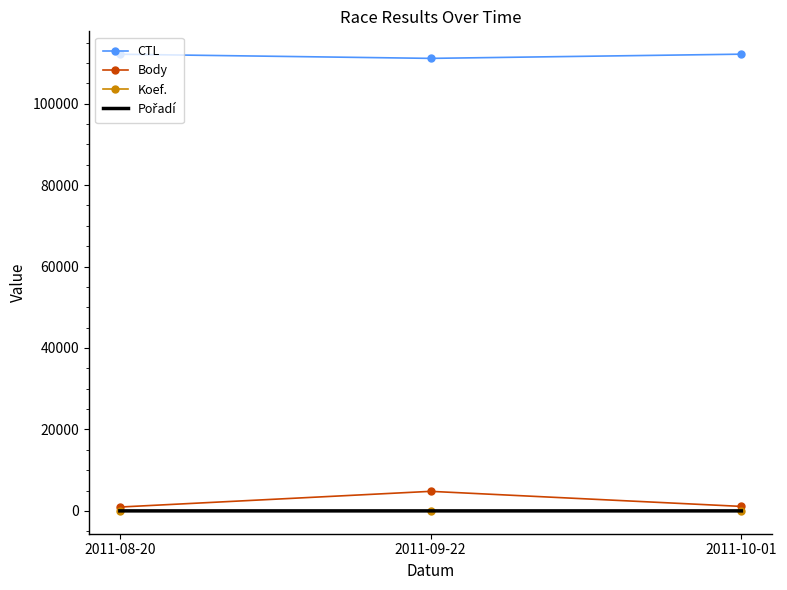

Which series has the largest total across all categories?

CTL